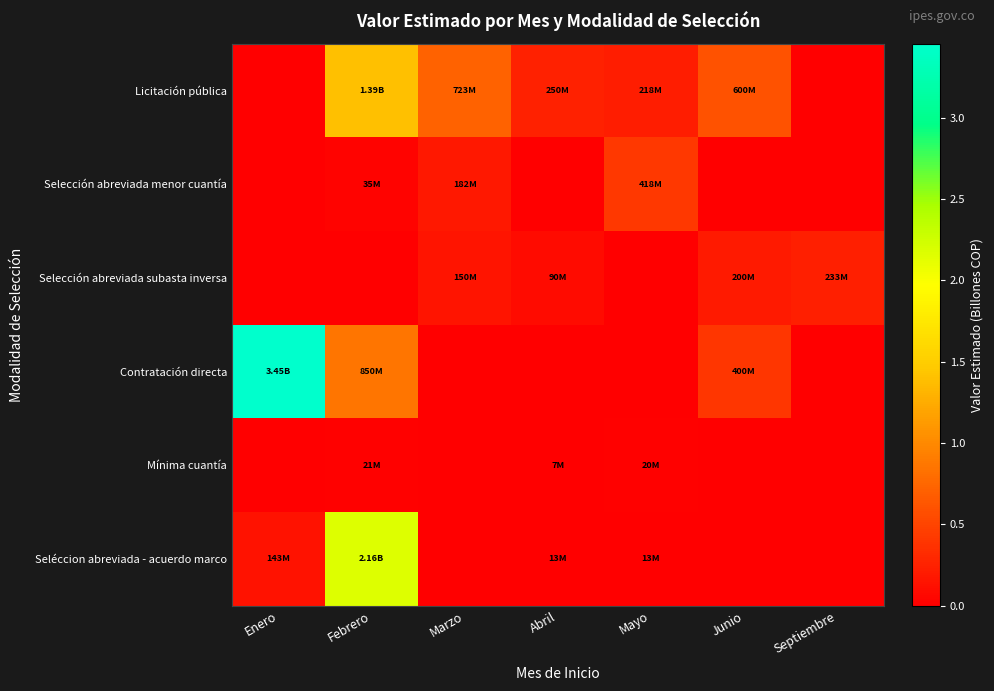

Which series has the largest total across all categories?

Contratación directa